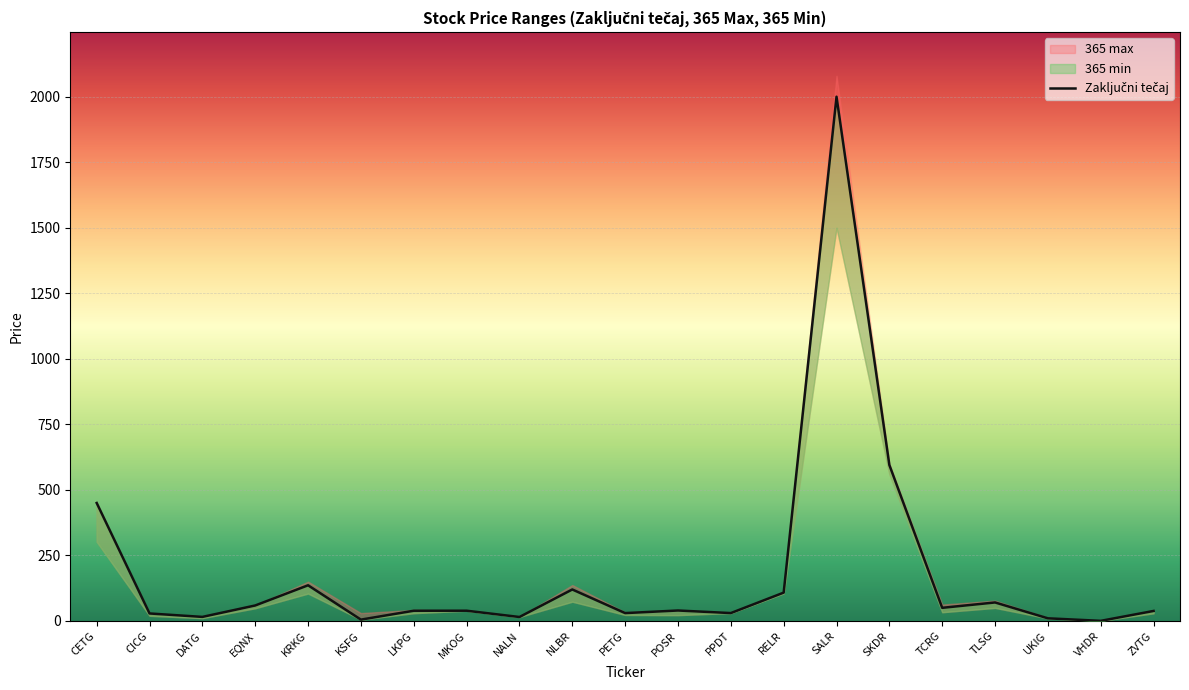

What is the label of the 17th point from the right?

KRKG